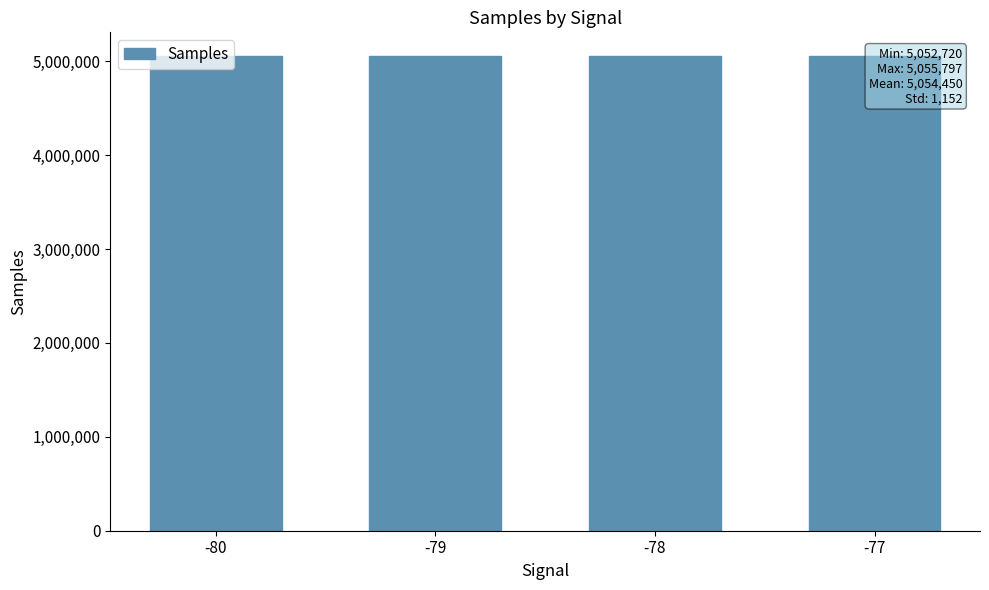

What is the difference between the values at -77 and -80?

918.8